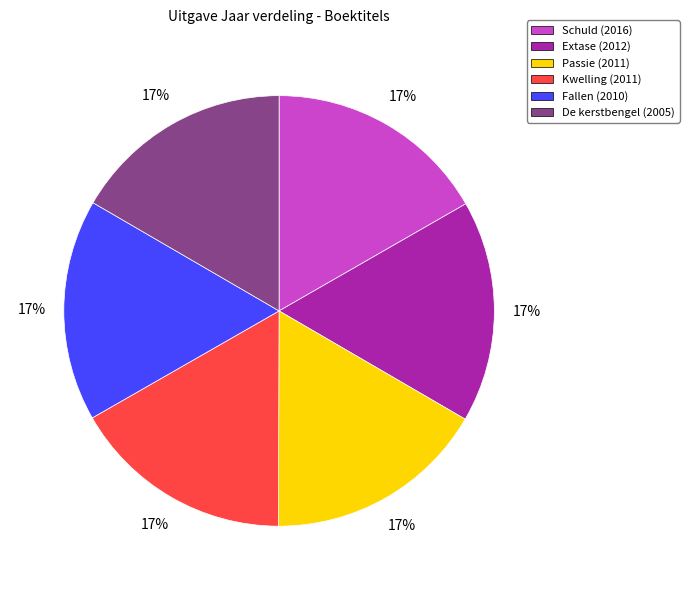

Combined, do Schuld (2016) and Extase (2012) account for over 50%?

No